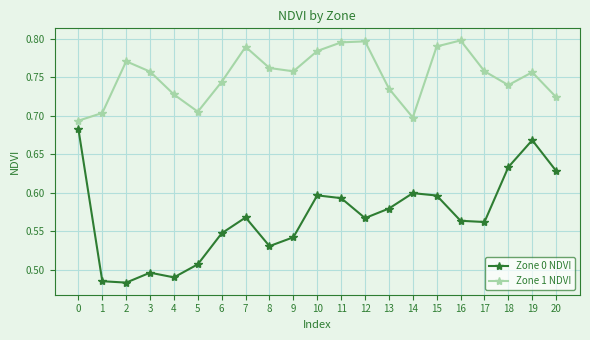

At which category does Zone 1 NDVI reach its first local valley?

5